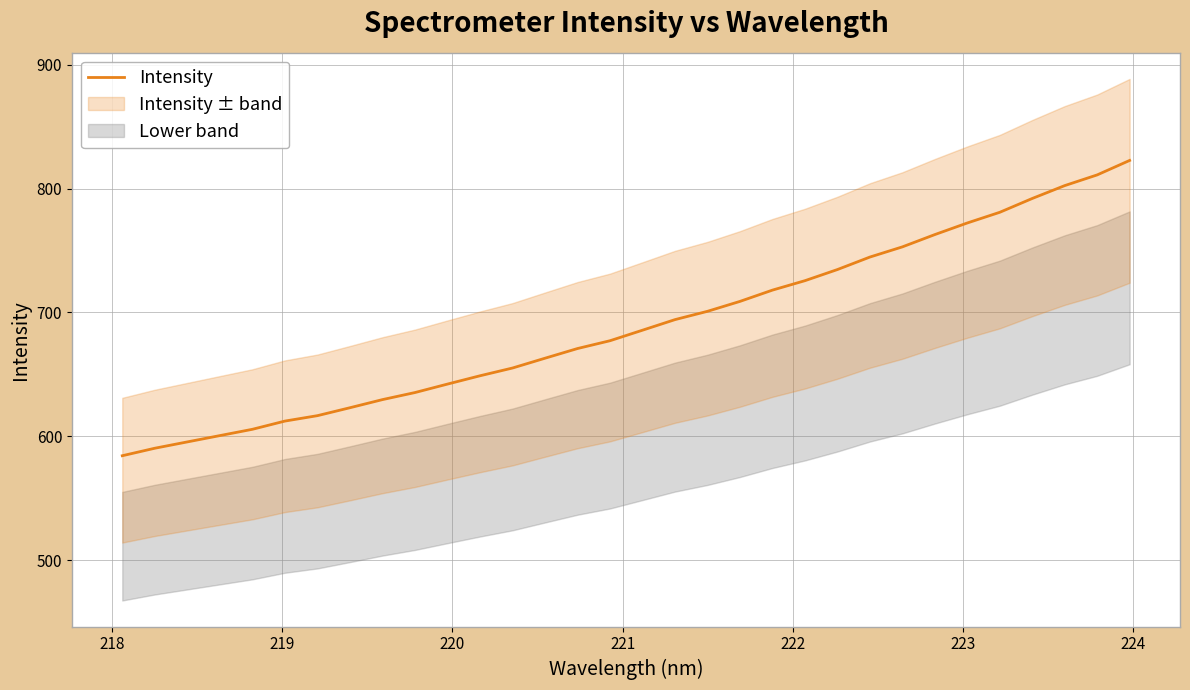

What is the difference between the maximum and minimum values?

238.4